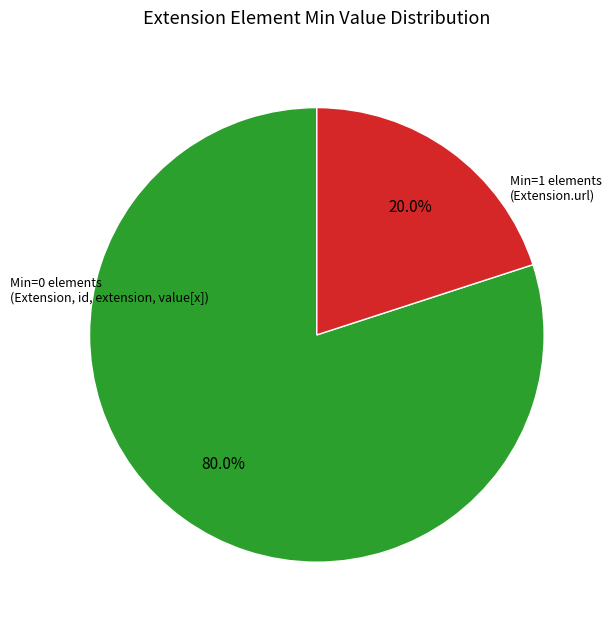

Does any single category account for the majority?

Yes